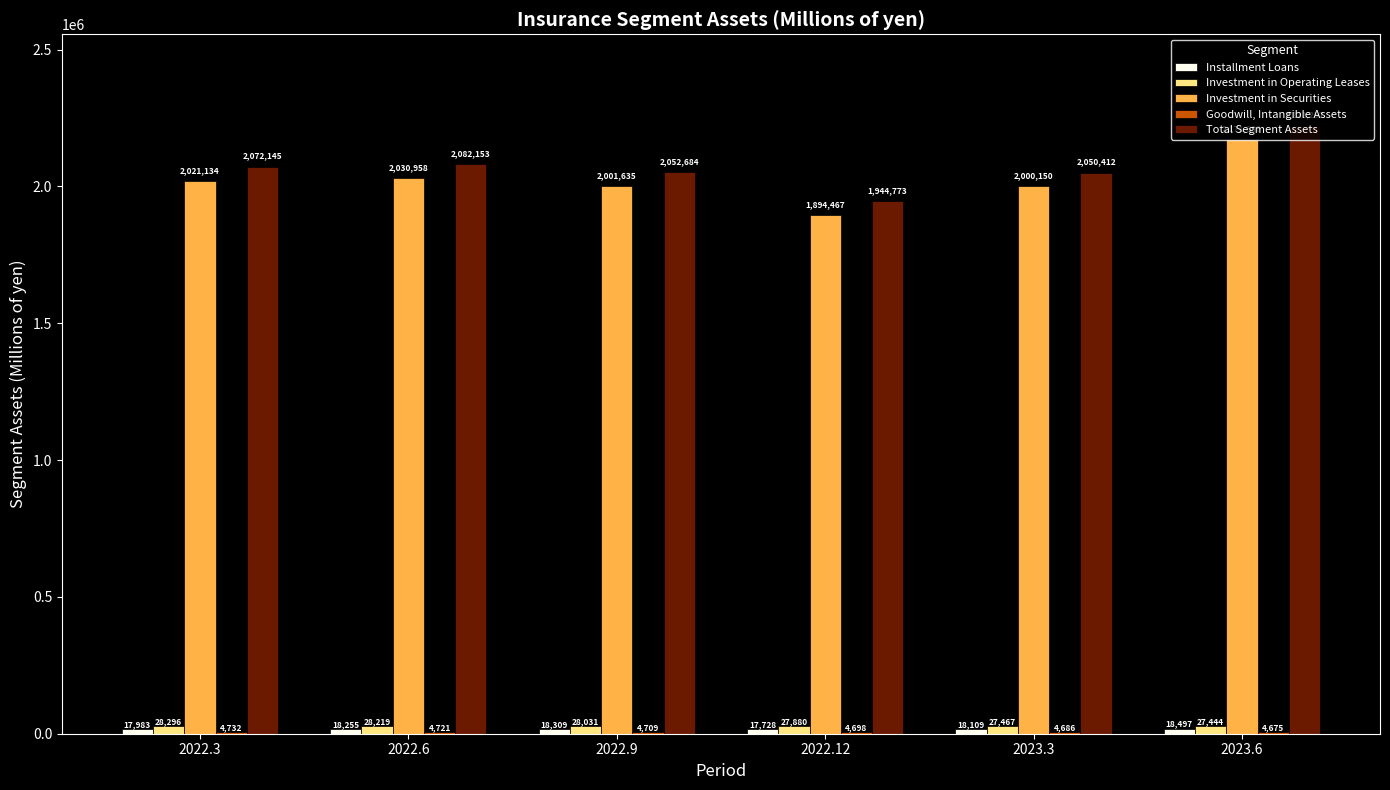

Where is Total Segment Assets nearest to the value 2083512?

2022.6